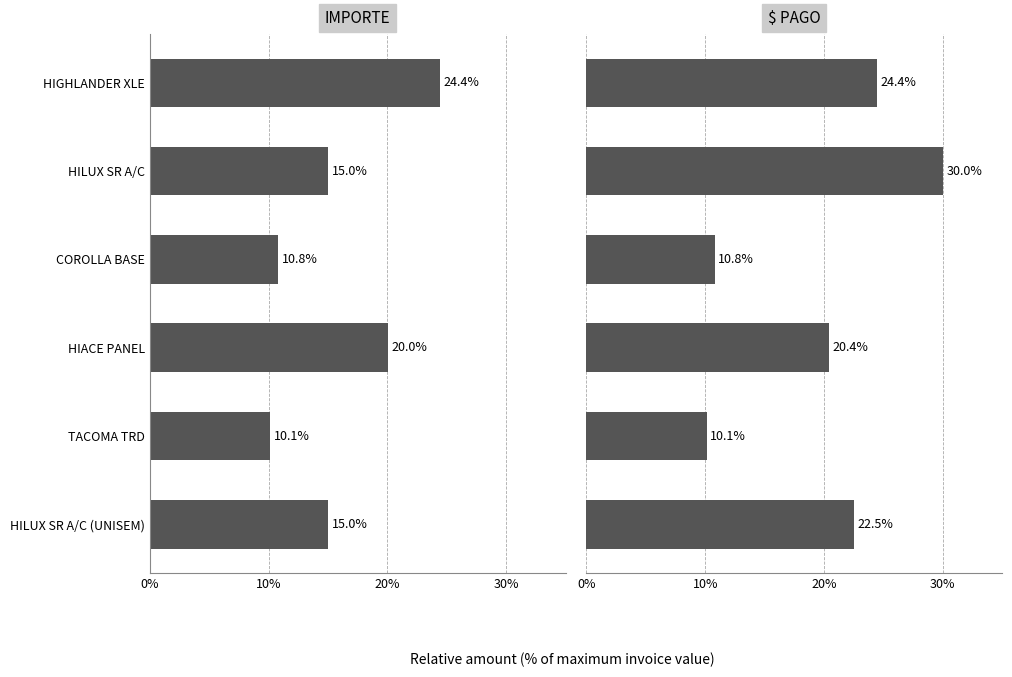

How many values in the IMPORTE series are below 15?

2